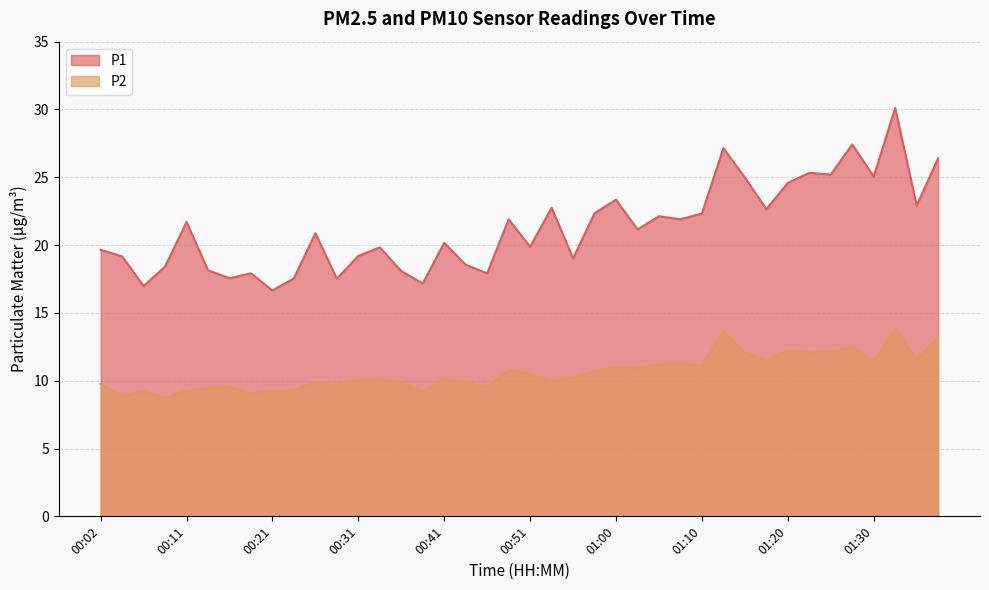

What is the label of the 1st point from the left?

00:02